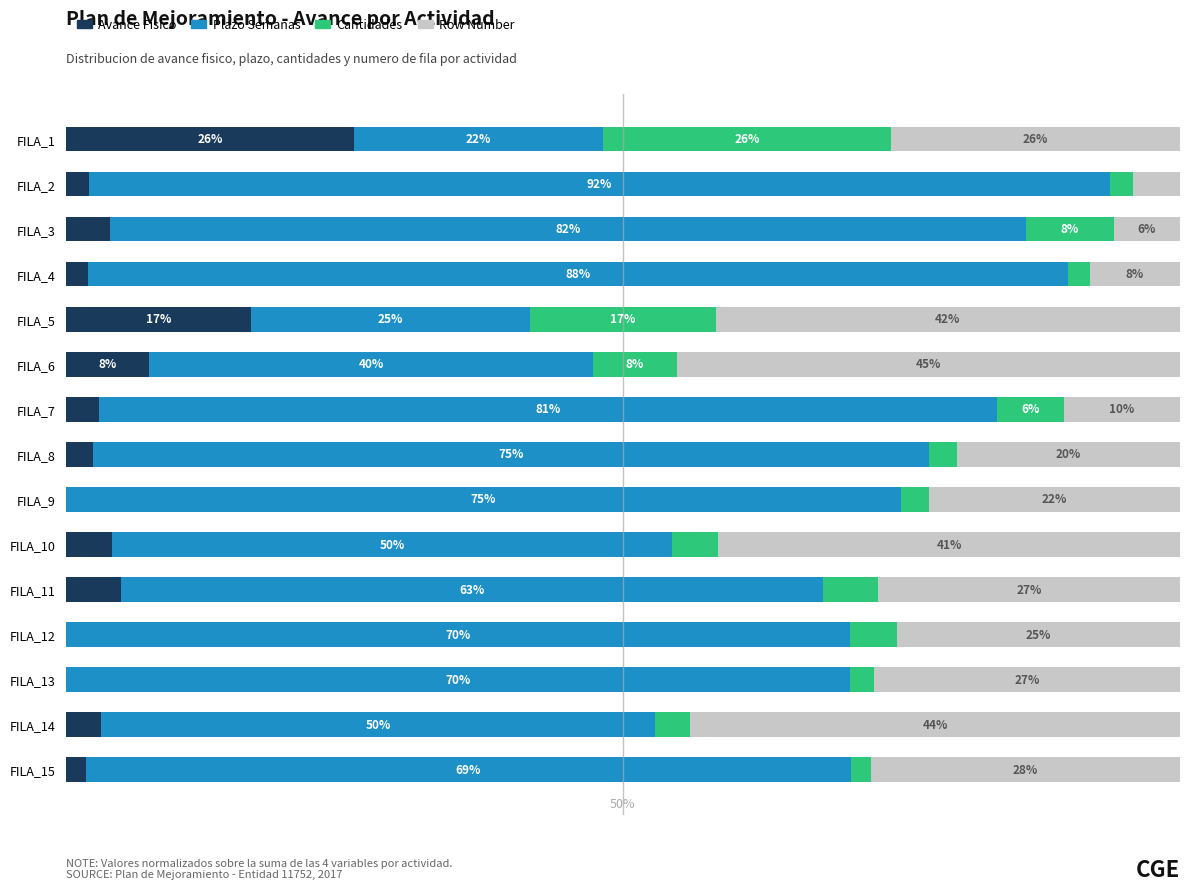

At which label does Avance Fisico reach its peak?

FILA_1